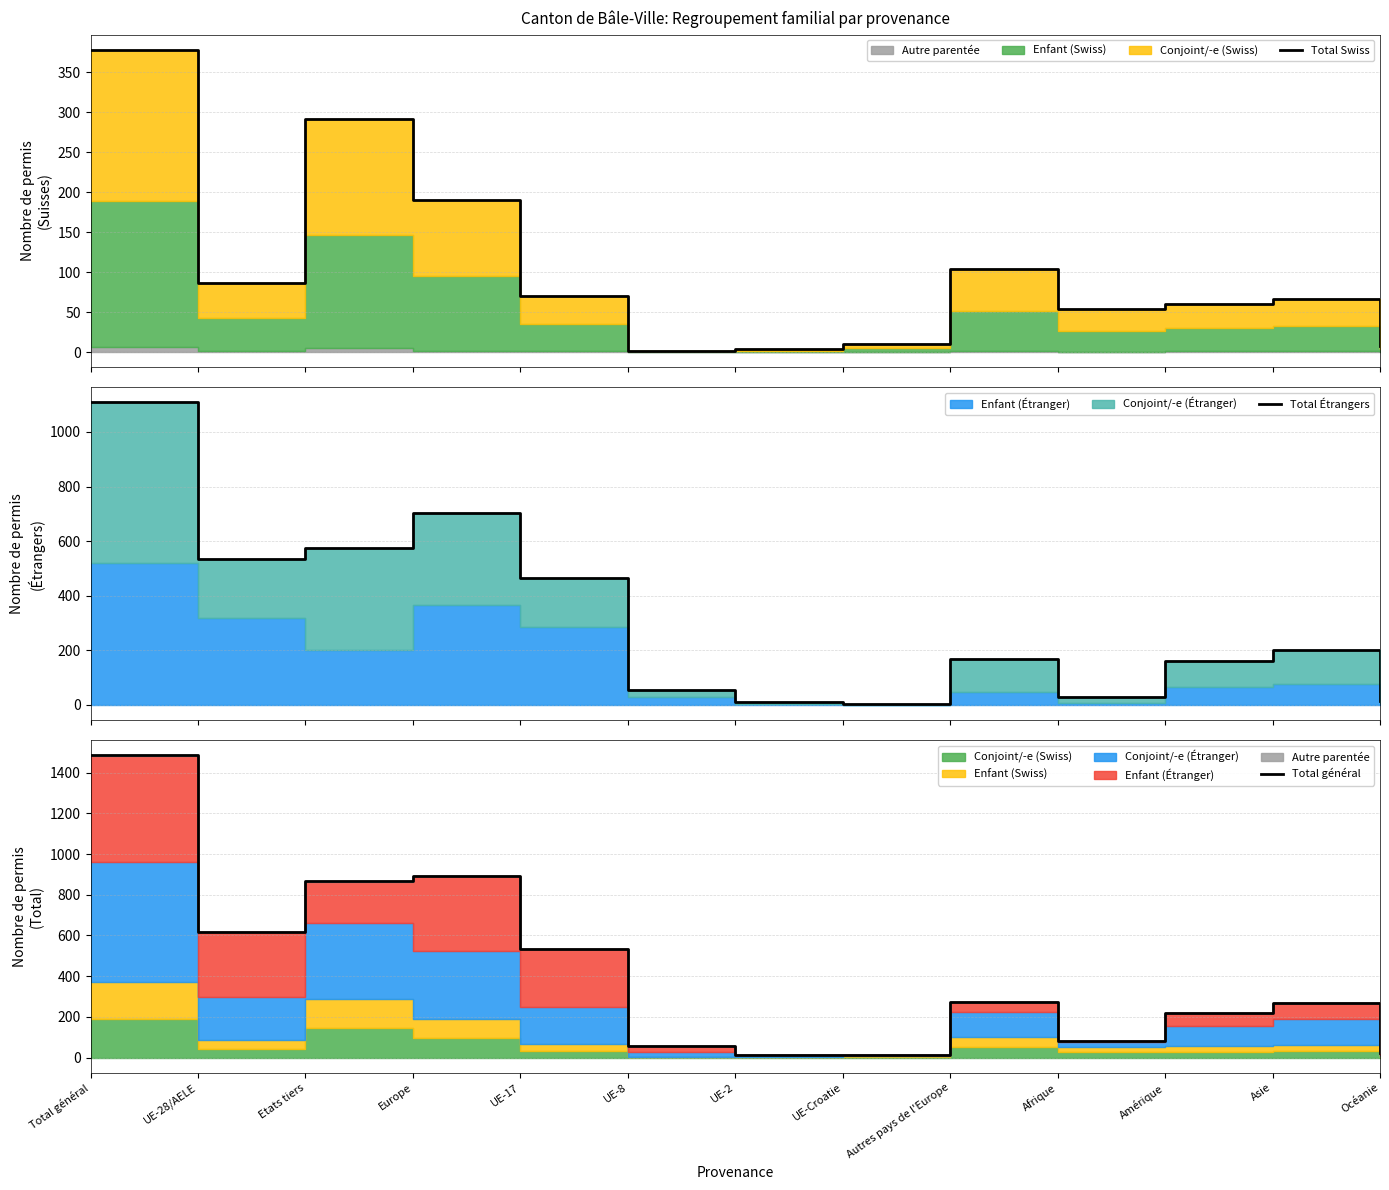

What is the label of the 13th point from the right?

Total général